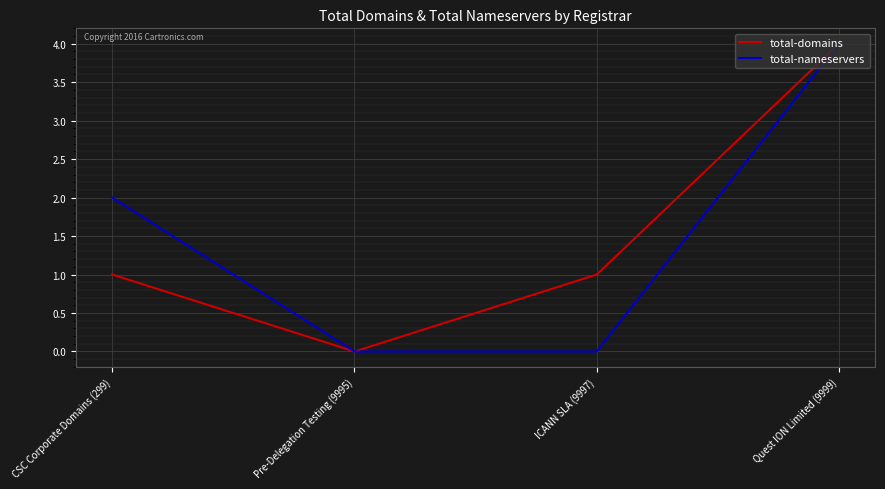

How many values in total-domains are above zero?

3